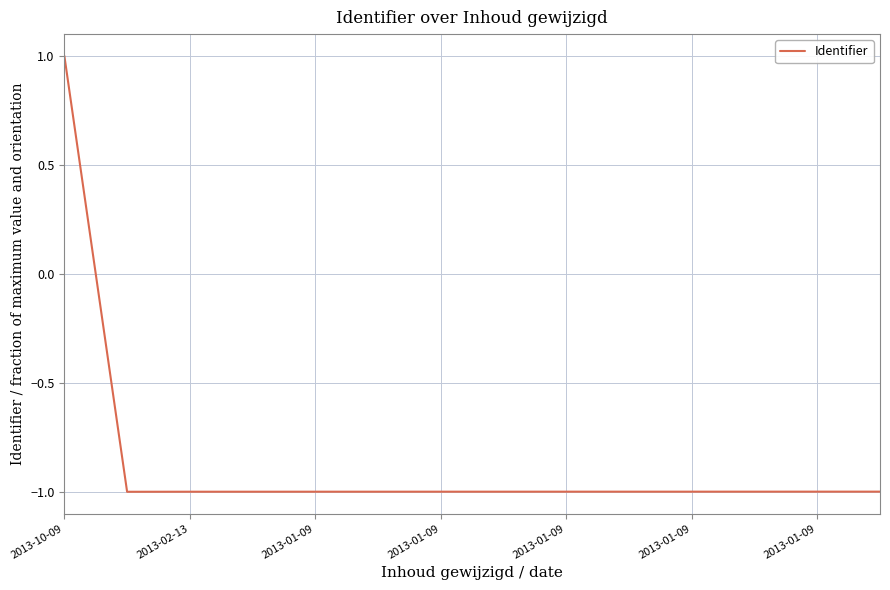

What is the greatest value displayed?

1.0